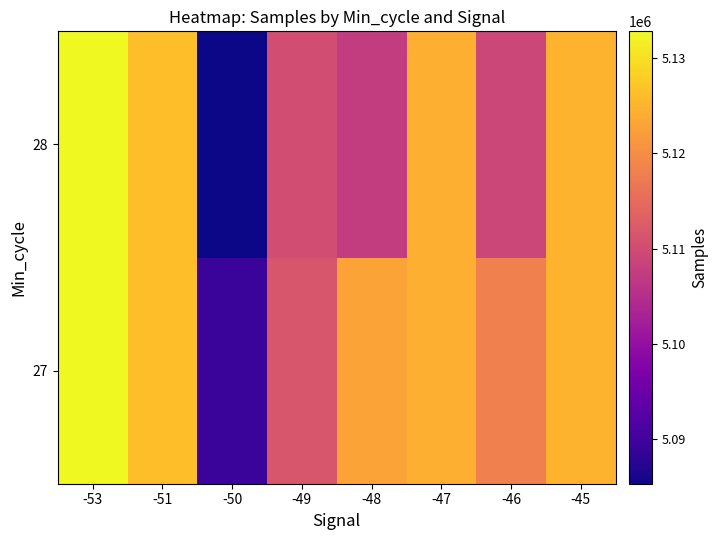

Reading right to left, extract all data points from this chart.

27: -45=5124937.0	-46=5118146.2	-47=5124293.7	-48=5122948.4	-49=5111481.9	-50=5089230.0	-51=5126318.0	-53=5132815.0
28: -45=5124937.0	-46=5109183.0	-47=5124293.7	-48=5107516.0	-49=5110284.5	-50=5085312.0	-51=5126318.0	-53=5132815.0